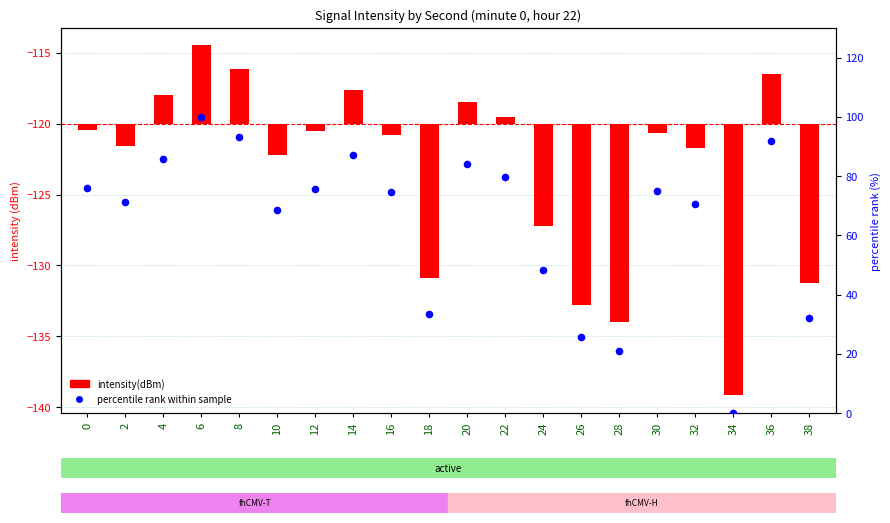

Which series has the widest spread of Y values?

percentile rank within sample